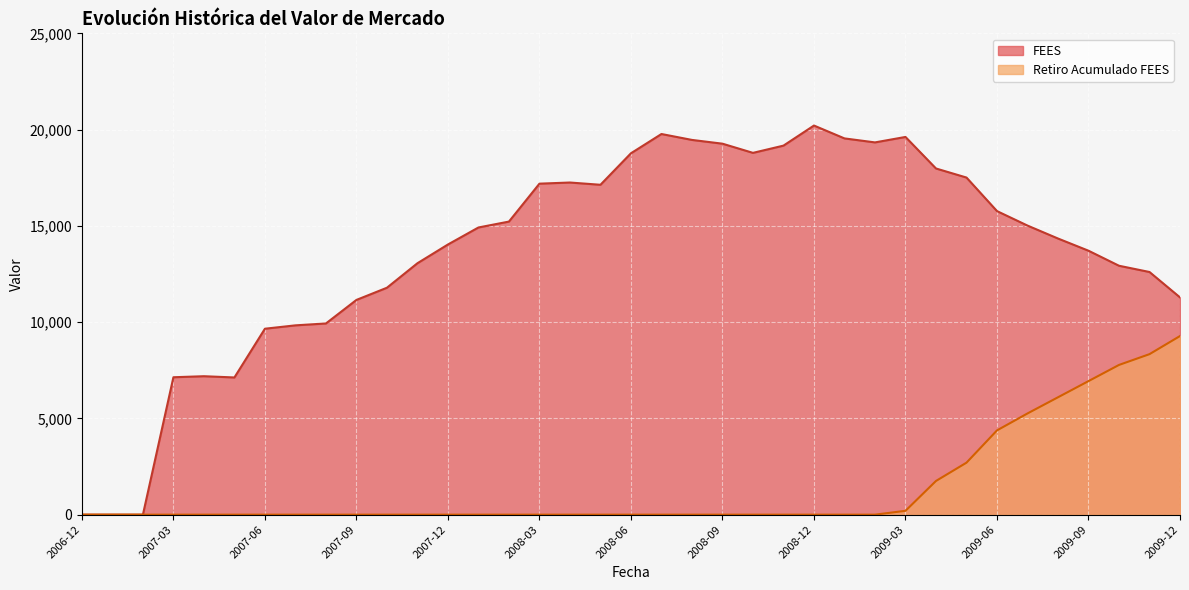

Reading left to right, what are all the values shown in this chart?

FEES: 0.0	0.0	0.0	7137.3	7190.7	7126.1	9657.5	9832.5	9930.6	11153.0	11786.4	13059.3	14032.6	14916.1	15222.5	17192.0	17251.3	17134.0	18770.4	19770.8	19464.0	19268.3	18791.5	19167.5	20210.7	19542.3	19335.1	19618.2	17980.0	17509.5	15767.4	15015.2	14342.7	13709.1	12928.5	12603.6	11284.8
Retiro Acumulado FEES: 0.0	0.0	0.0	0.0	0.0	0.0	0.0	0.0	0.0	0.0	0.0	0.0	0.0	0.0	0.0	0.0	0.0	0.0	0.0	0.0	0.0	0.0	0.0	0.0	0.0	0.0	0.0	200.0	1750.0	2700.0	4376.7	5256.7	6096.7	6936.7	7776.7	8336.7	9277.7